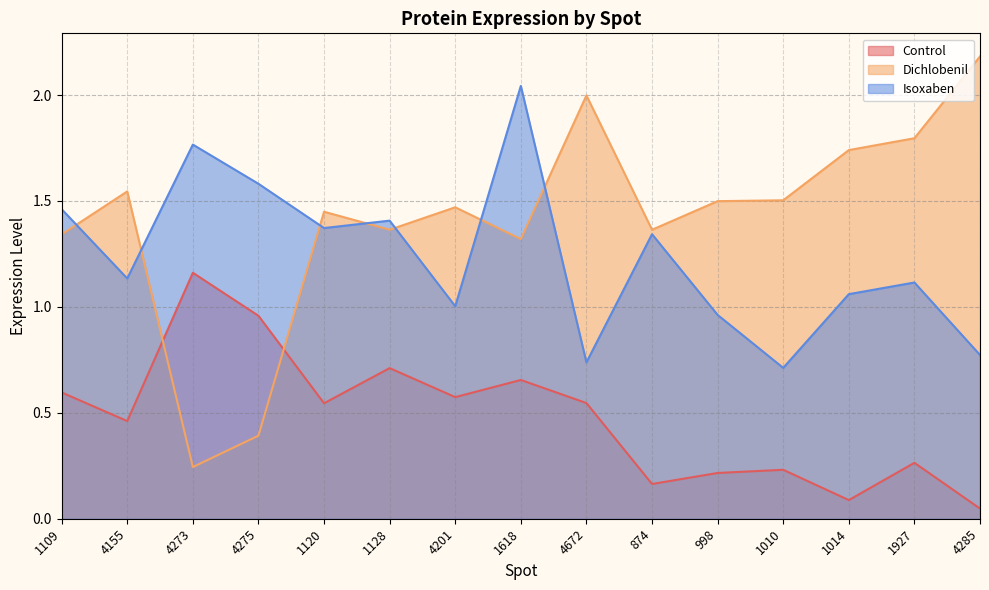

What is the sum of all Isoxaben values?

18.5